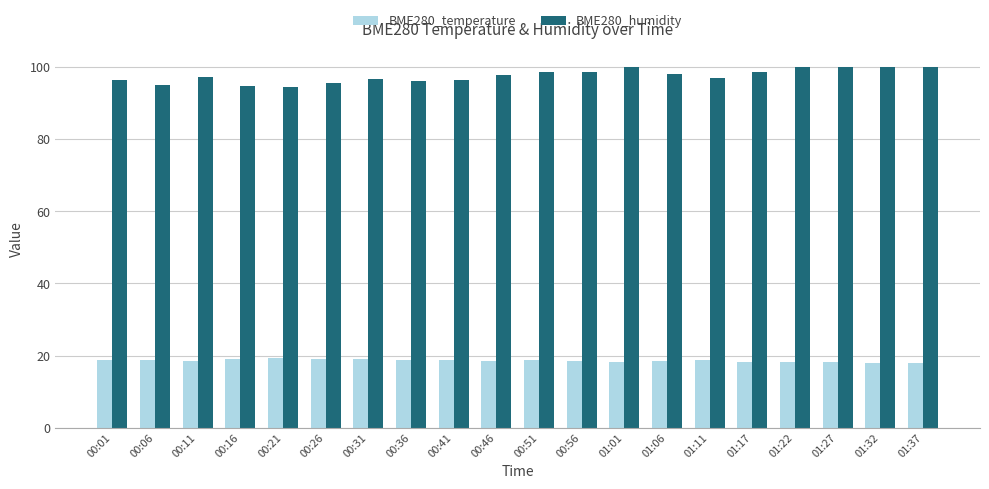

What is the sum of all BME280_humidity values?

1951.1